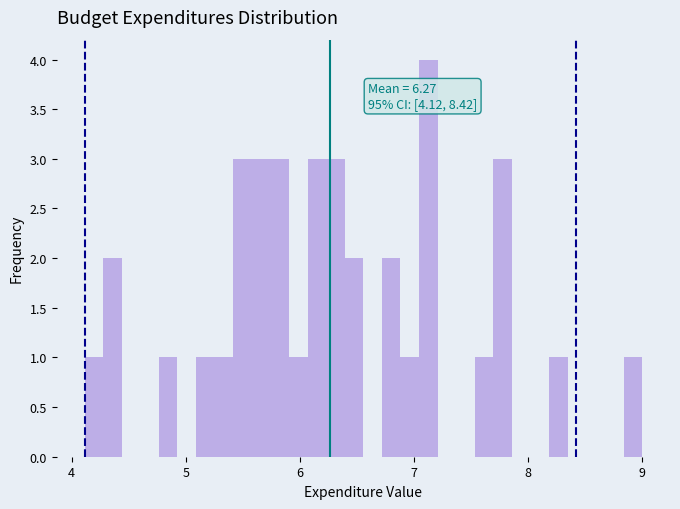

Read against the x-axis, roughly where is the centre of the tallest bar?

7.1